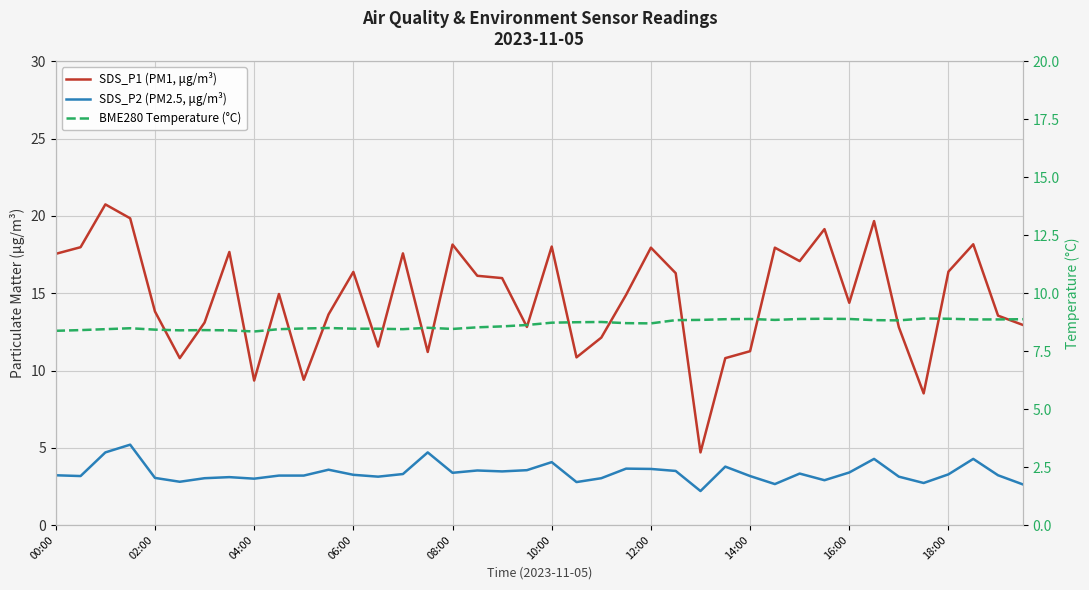

Between 20 and 26, which is larger?

20